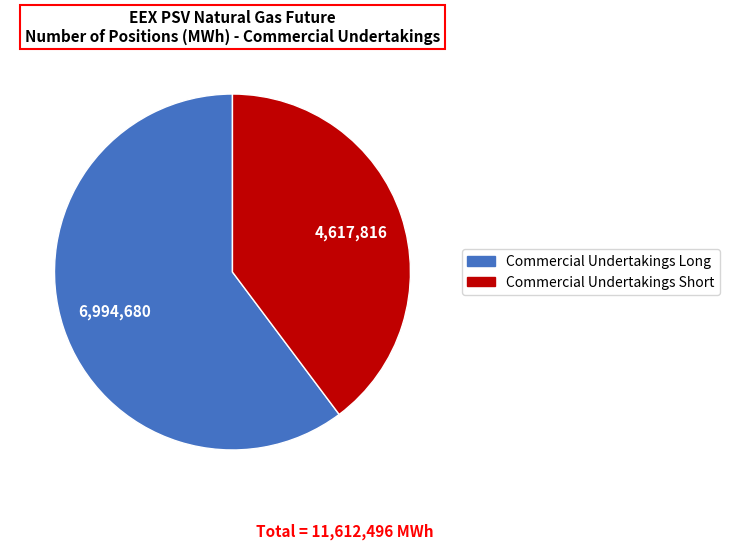

Does Commercial Undertakings Short represent more than half of the total?

No